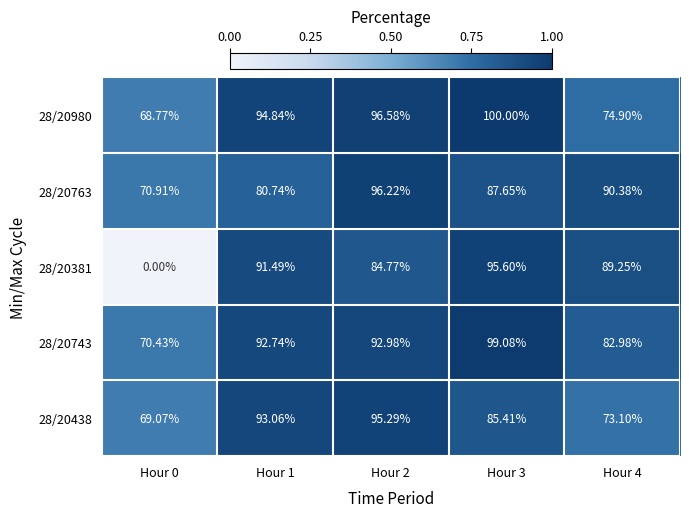

Is the value of 28/20763 at Hour 2 greater than the value of 28/20381 at Hour 1?

Yes